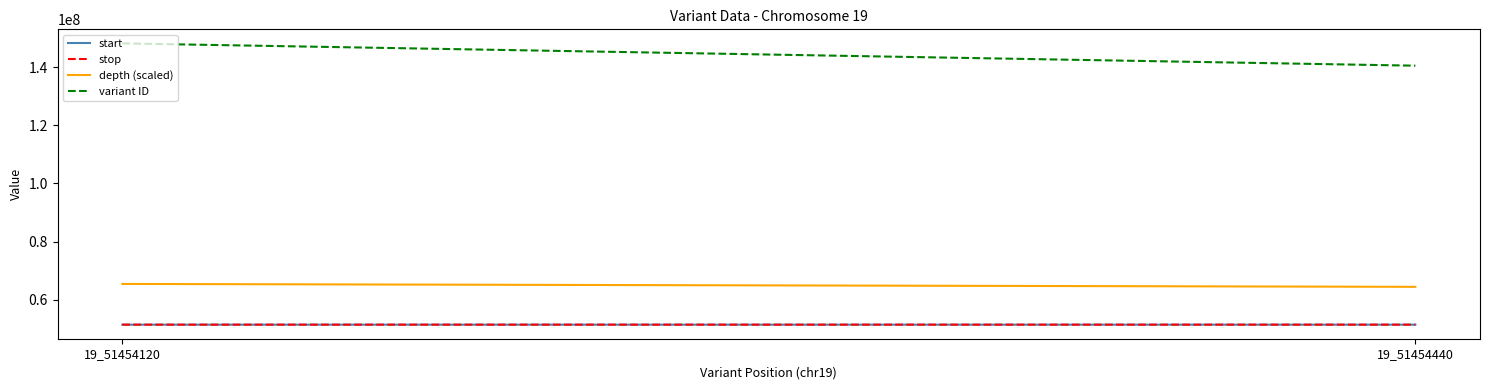

True or false: depth (scaled) has a value of 65454000 at 19_51454120.

True